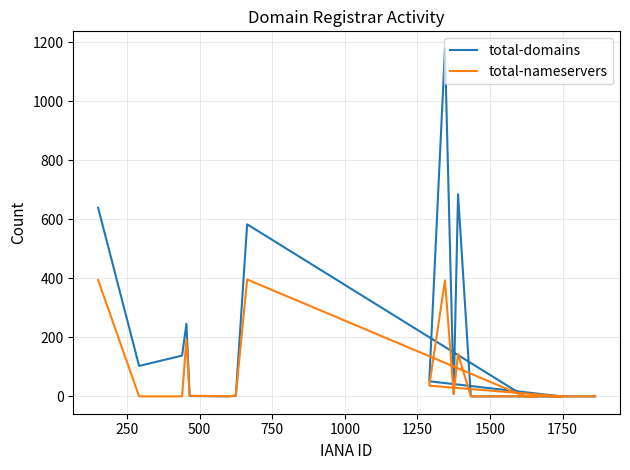

How many intersections are there between total-domains and total-nameservers?

4